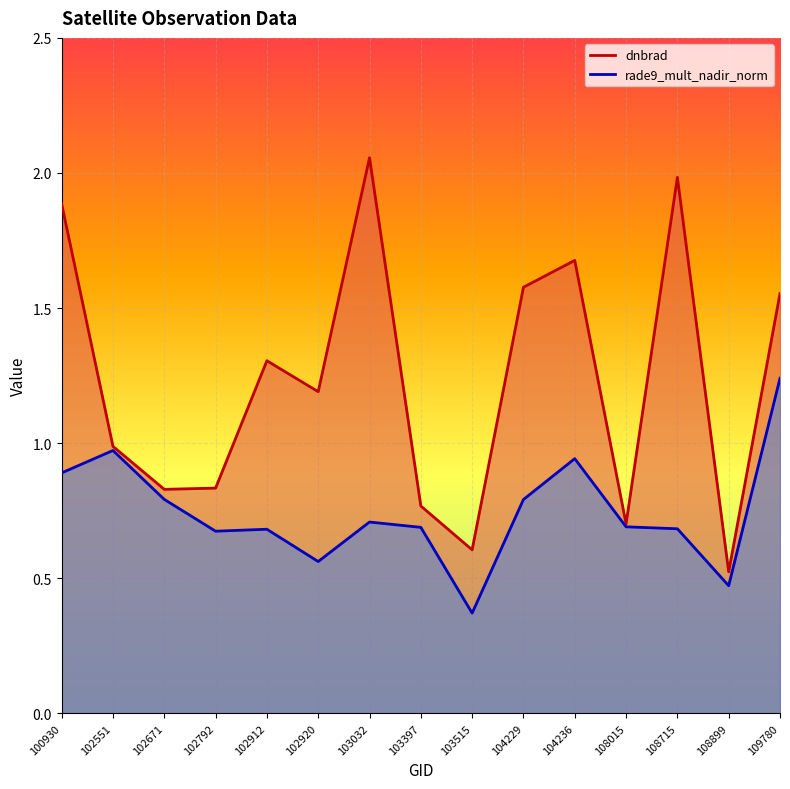

How many lines are shown in the chart?

2